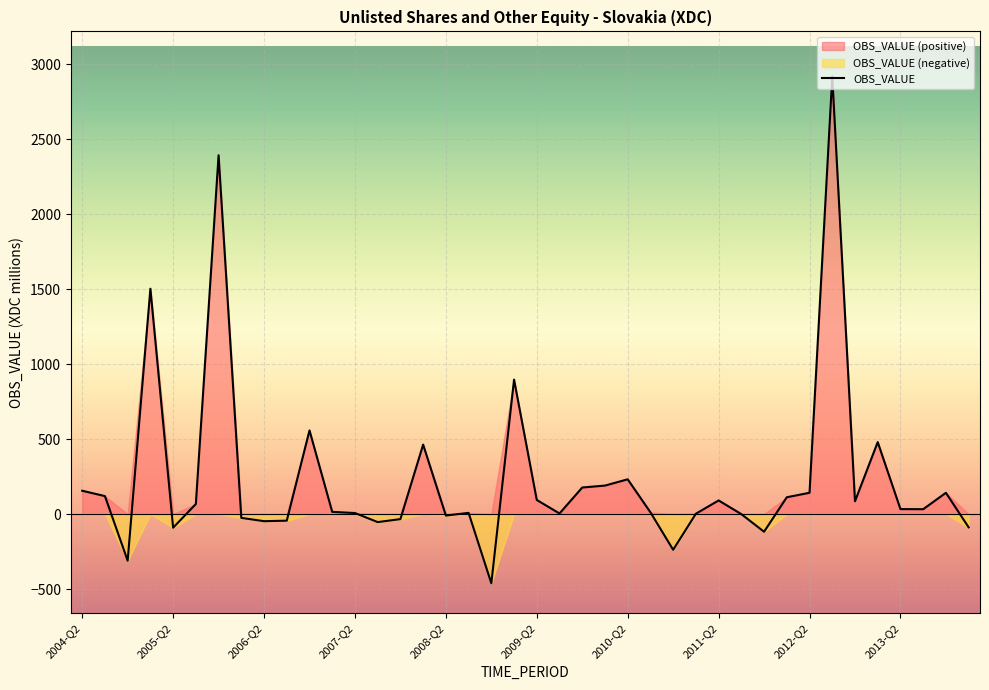

How many interior local valleys (lower than both neighbors) does the data have?

11